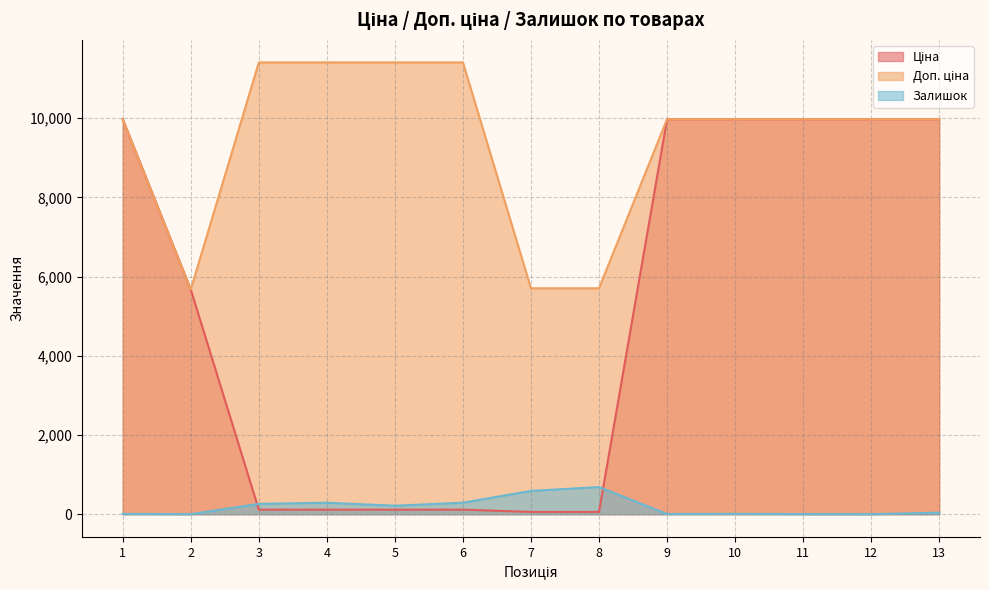

At which label does Залишок reach its peak?

8